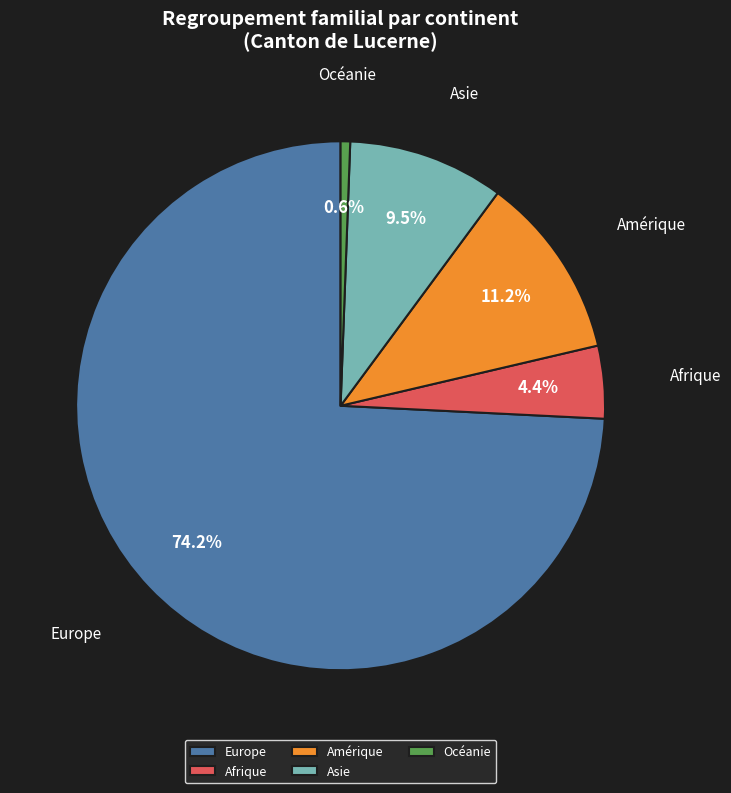

Which slice is the largest?

Europe